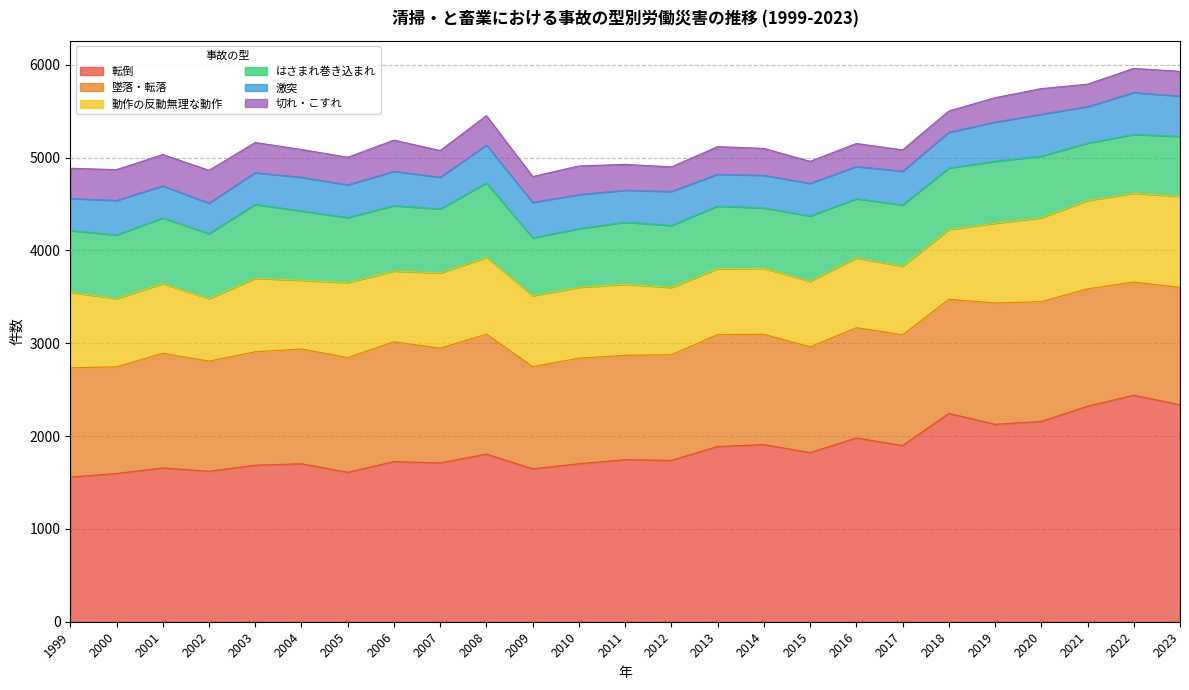

What is the difference between the maximum and minimum values in the 転倒 series?

881